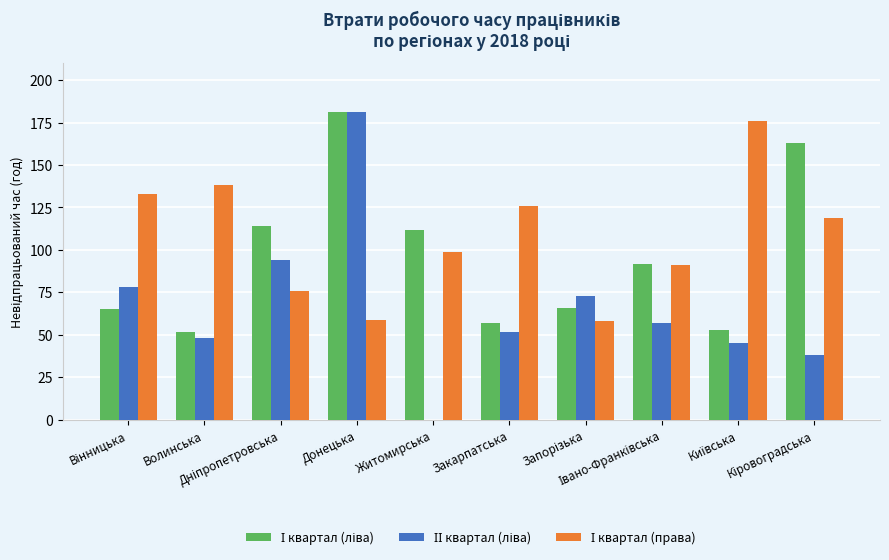

True or false: ІІ квартал (ліва) has a value of 78 at Вінницька.

True